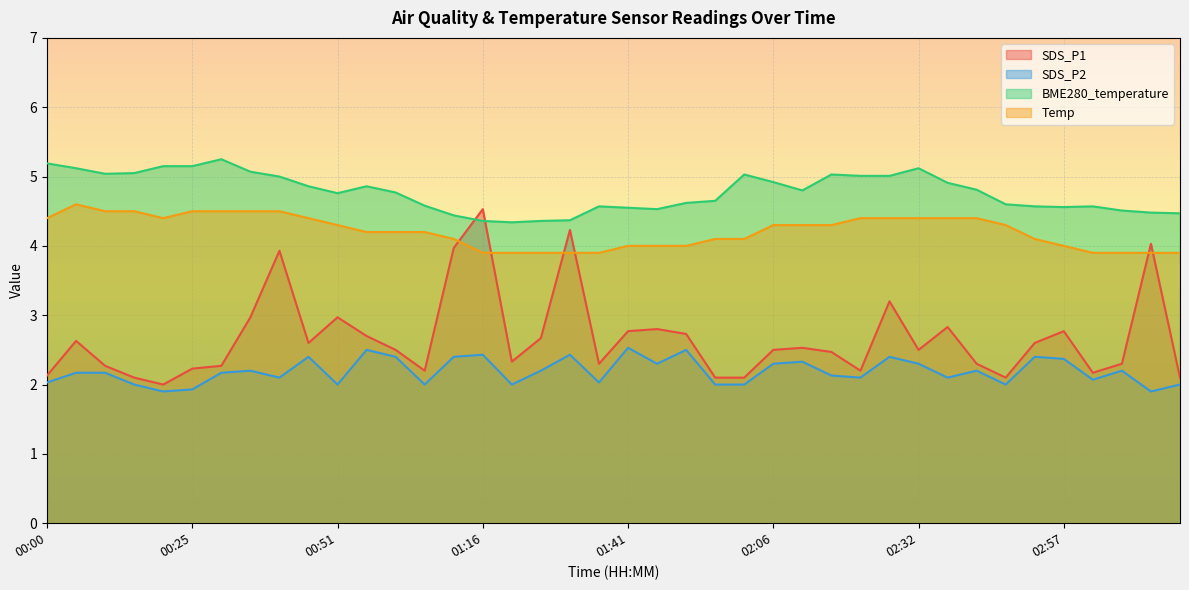

True or false: SDS_P1 and Temp intersect in this chart.

True